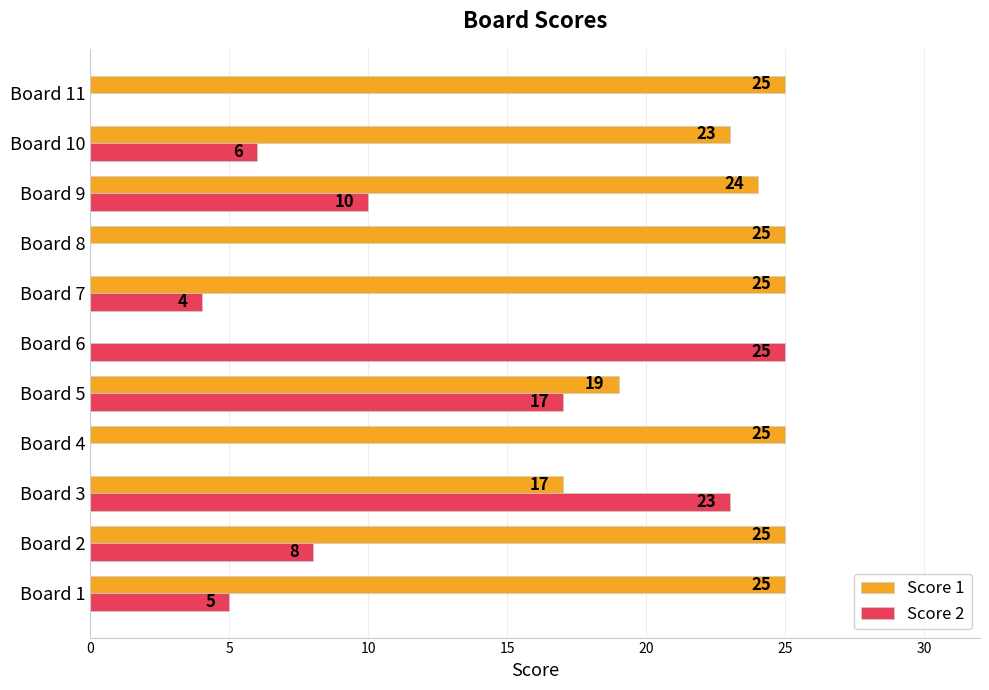

The value of Score 1 at Board 1 is 25. True or false?

True